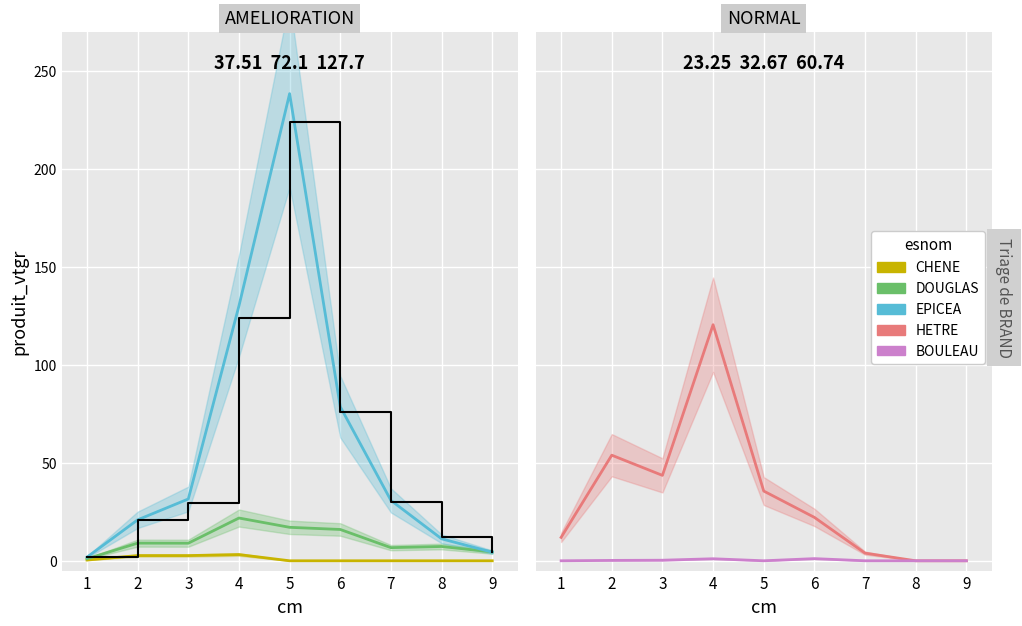

At which category is the sum across all series the highest?

5